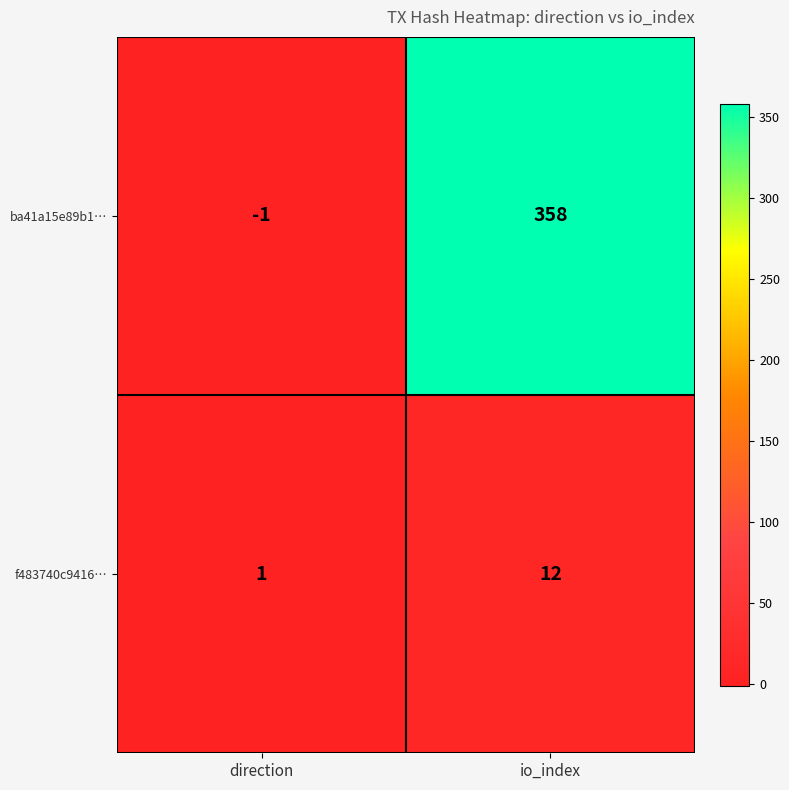

Count the number of data series in this chart.

2